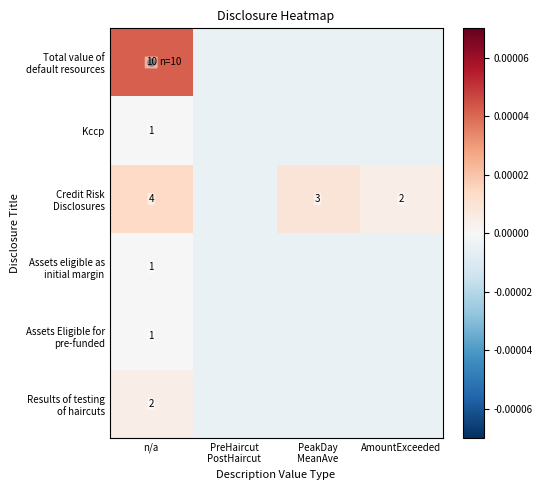

Which category has the highest value across all series?

n/a